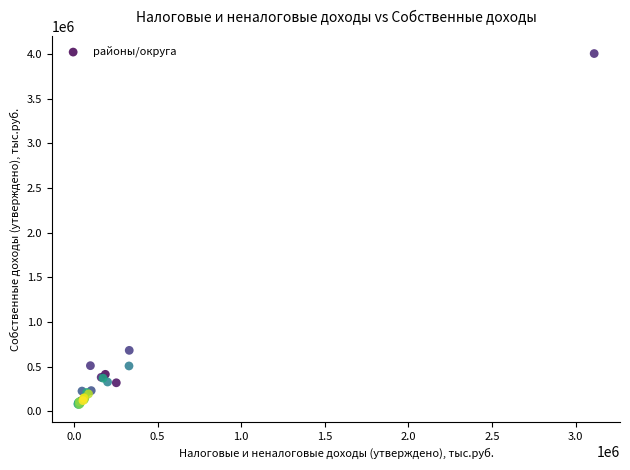

What Y value in the scatter plot is closest to 2039627?

681739.6